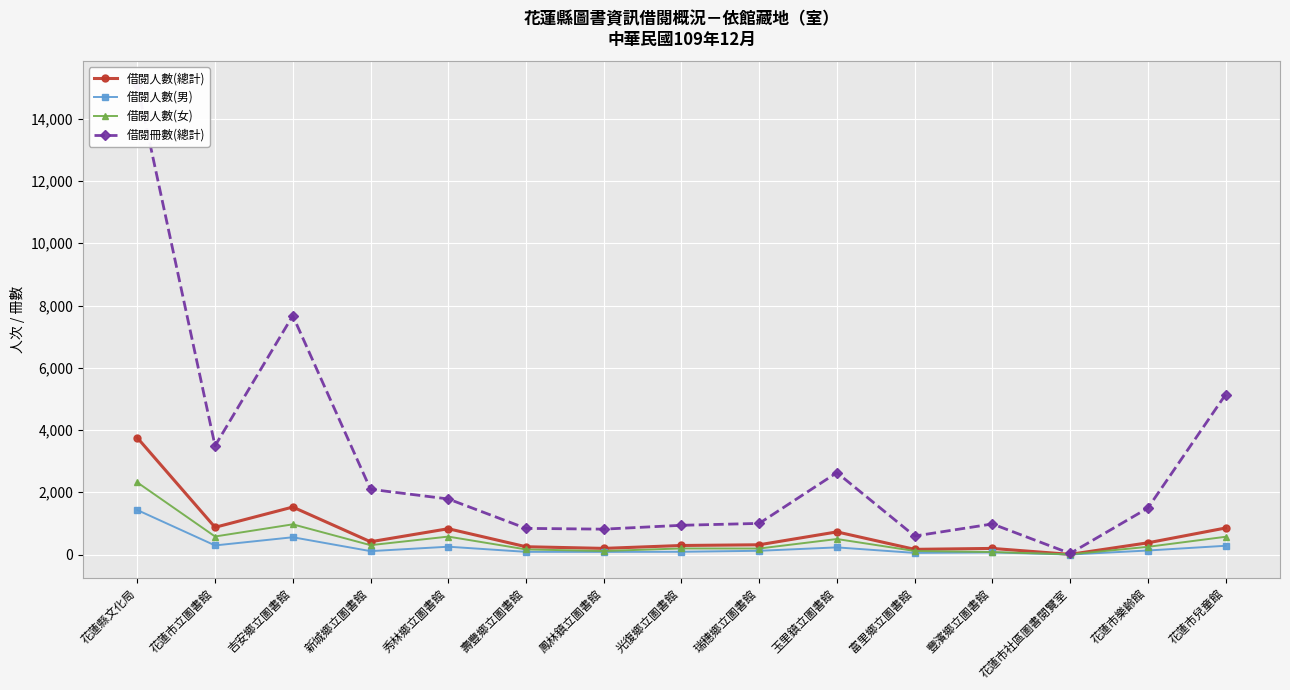

The 借閱人數(總計) series shows 57 at 鳳林鎮立圖書館. True or false?

False